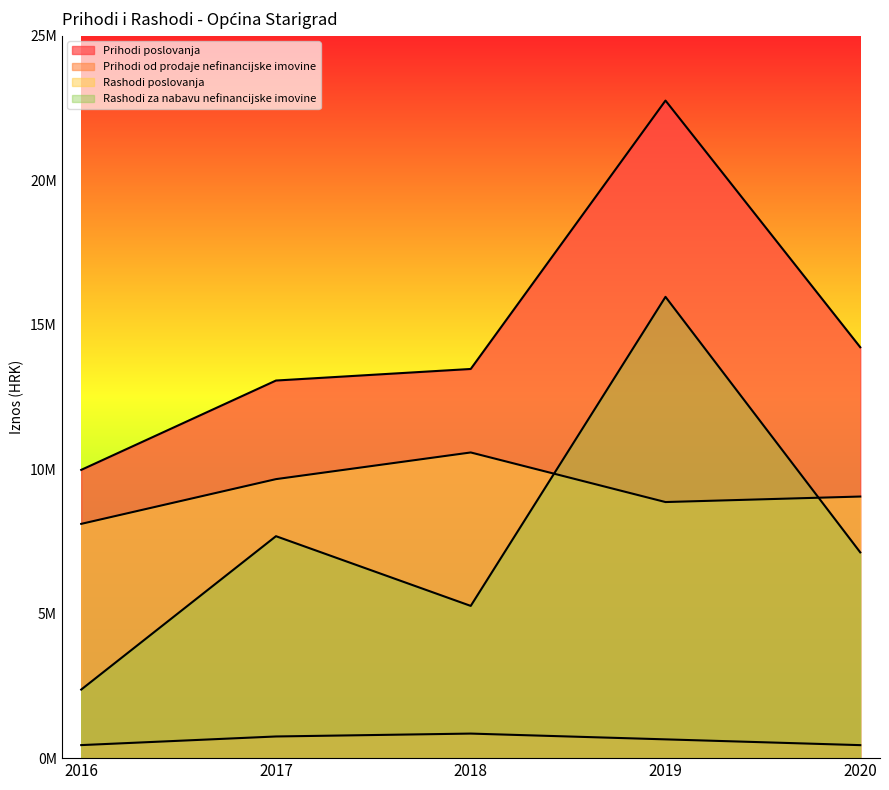

At which category does Prihodi od prodaje nefinancijske imovine reach its first local peak?

2018